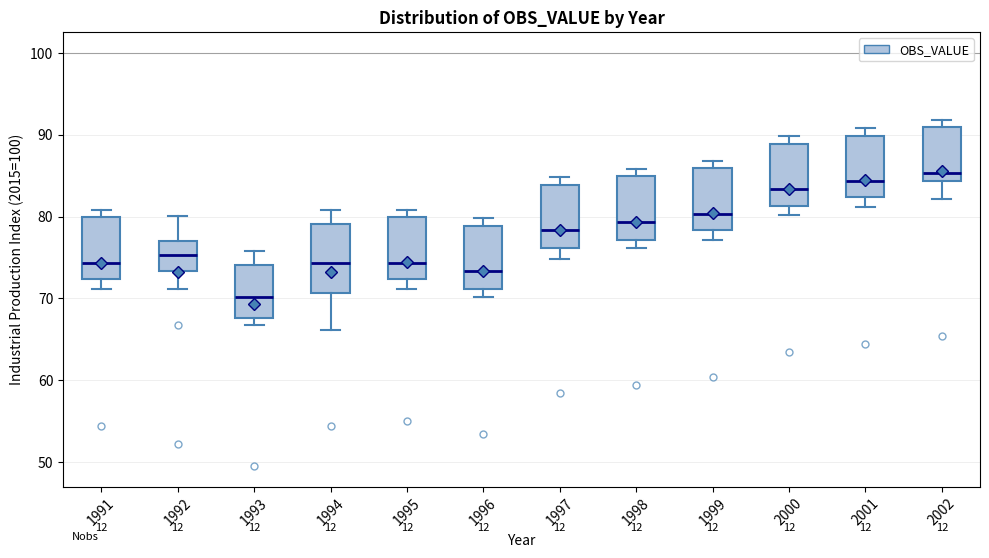

Reading left to right, transcribe this box plot: for each box, give where its median line is, the range the box spans, and where its two whiskers end, as read against the y-axis. The values are not printed on the chart, so give them approximately, as read against the axis.

1991: median 74, box 72 to 80, whiskers 71 to 81
1992: median 75, box 73 to 77, whiskers 71 to 80
1993: median 70, box 68 to 74, whiskers 67 to 76
1994: median 74, box 71 to 79, whiskers 66 to 81
1995: median 74, box 72 to 80, whiskers 71 to 81
1996: median 73, box 71 to 79, whiskers 70 to 80
1997: median 78, box 76 to 84, whiskers 75 to 85
1998: median 79, box 77 to 85, whiskers 76 to 86
1999: median 80, box 78 to 86, whiskers 77 to 87
2000: median 83, box 81 to 89, whiskers 80 to 90
2001: median 84, box 82 to 90, whiskers 81 to 91
2002: median 85, box 84 to 91, whiskers 82 to 92